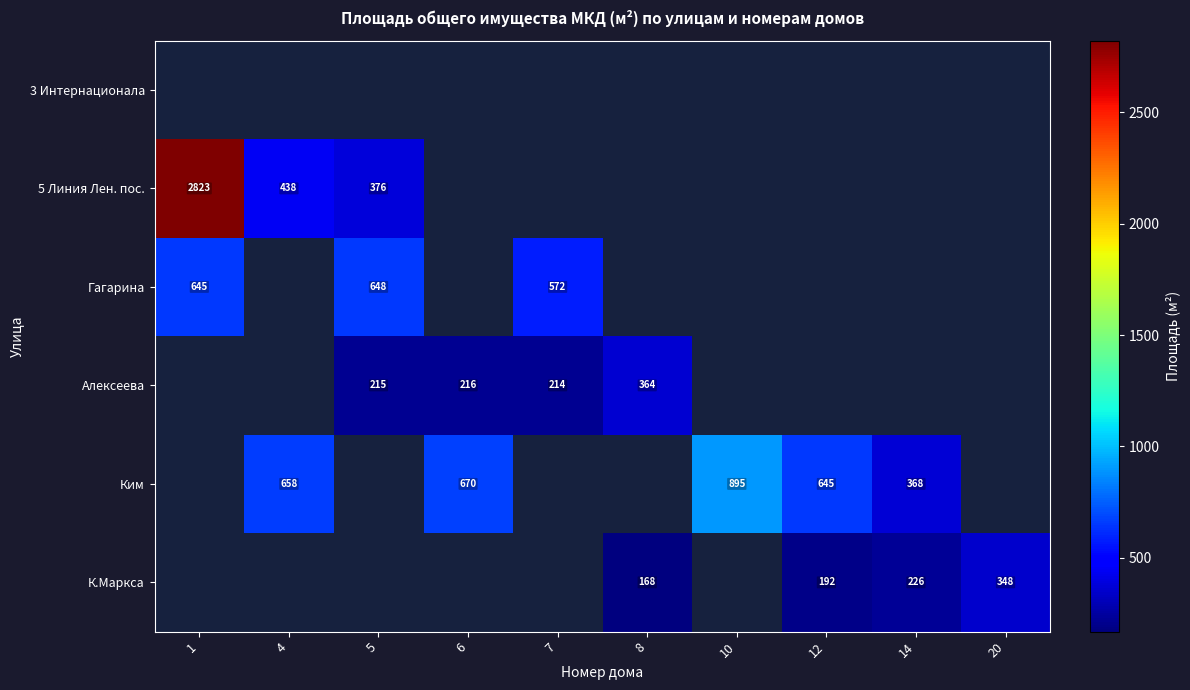

The Алексеева series shows 133.3 at 8. True or false?

False